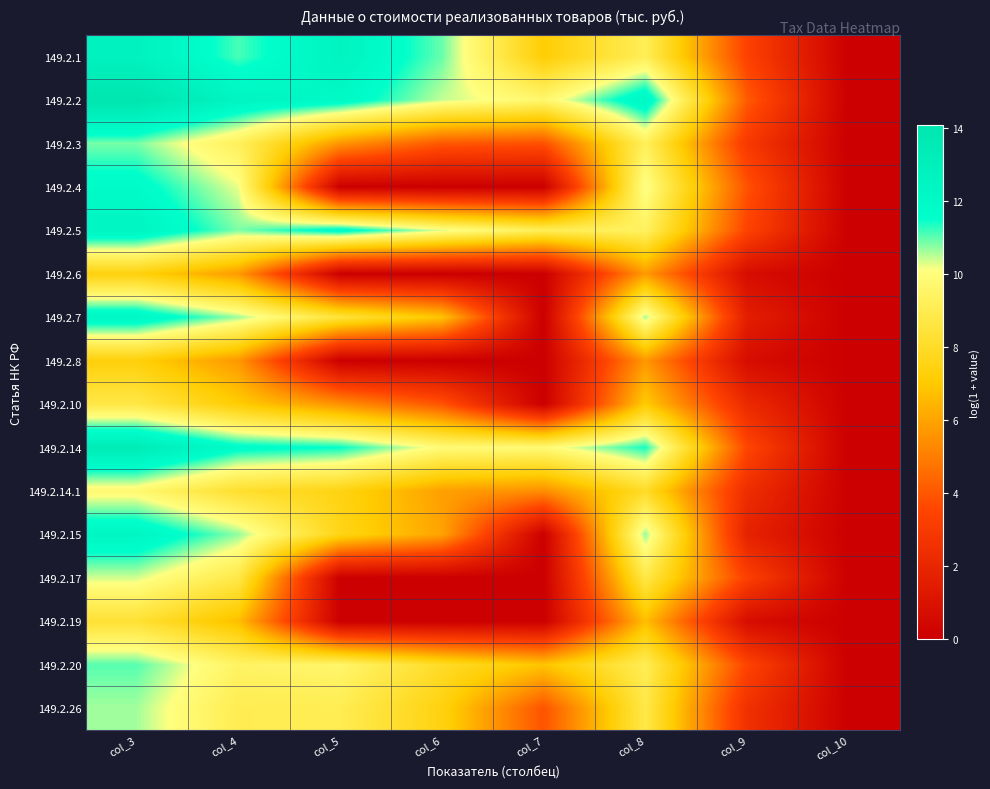

List the series in order of their peak value, lowest first.

149.2.8, 149.2.6, 149.2.19, 149.2.10, 149.2.14.1, 149.2.17, 149.2.26, 149.2.3, 149.2.20, 149.2.4, 149.2.7, 149.2.15, 149.2.5, 149.2.1, 149.2.14, 149.2.2